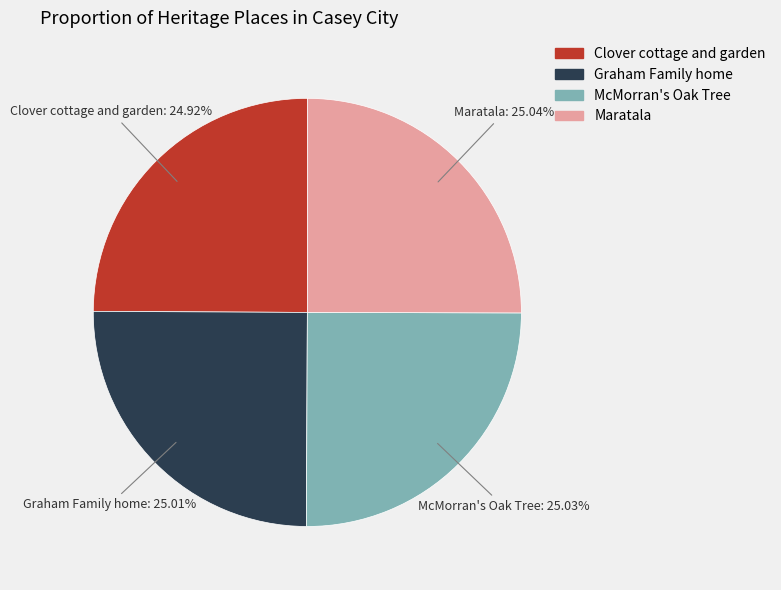

Approximately how many times larger is the value at Graham Family home compared to McMorran's Oak Tree?

1.0